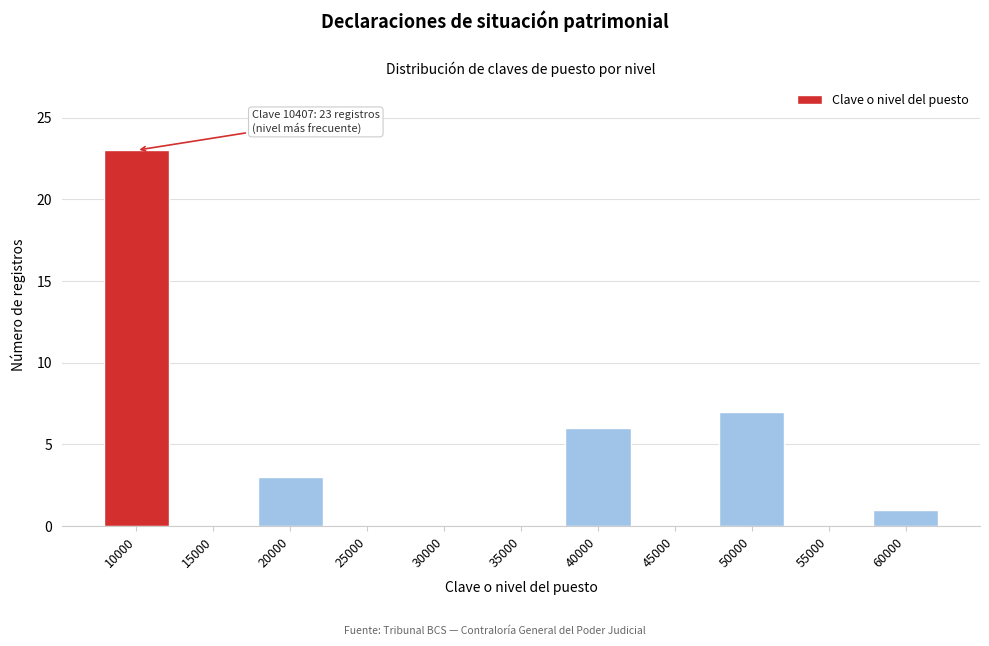

Reading right to left, transcribe all the data shown in this chart.

60000=1	55000=0	50000=7	45000=0	40000=6	35000=0	30000=0	25000=0	20000=3	15000=0	10000=23